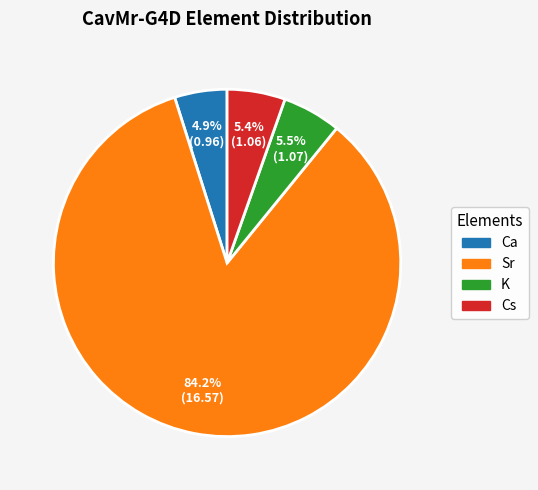

How many segments does this pie chart have?

4